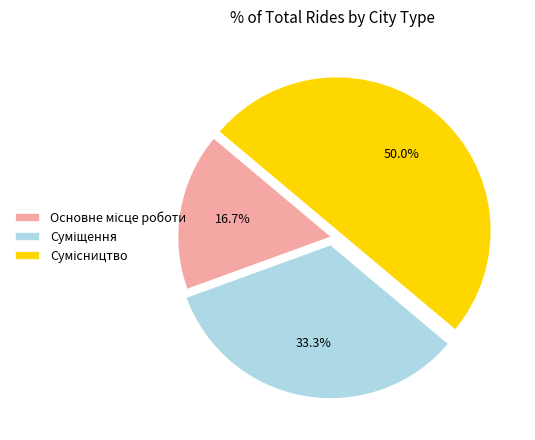

How many slices are in this pie chart?

3